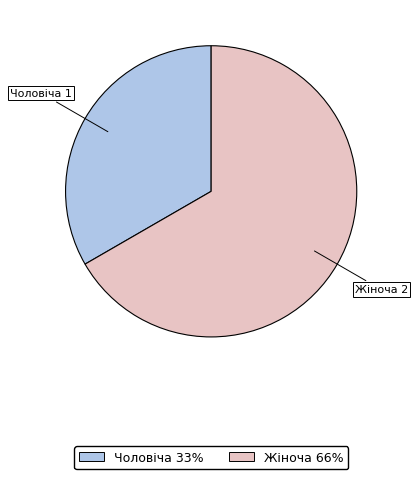

Does Жіноча represent more than half of the total?

Yes